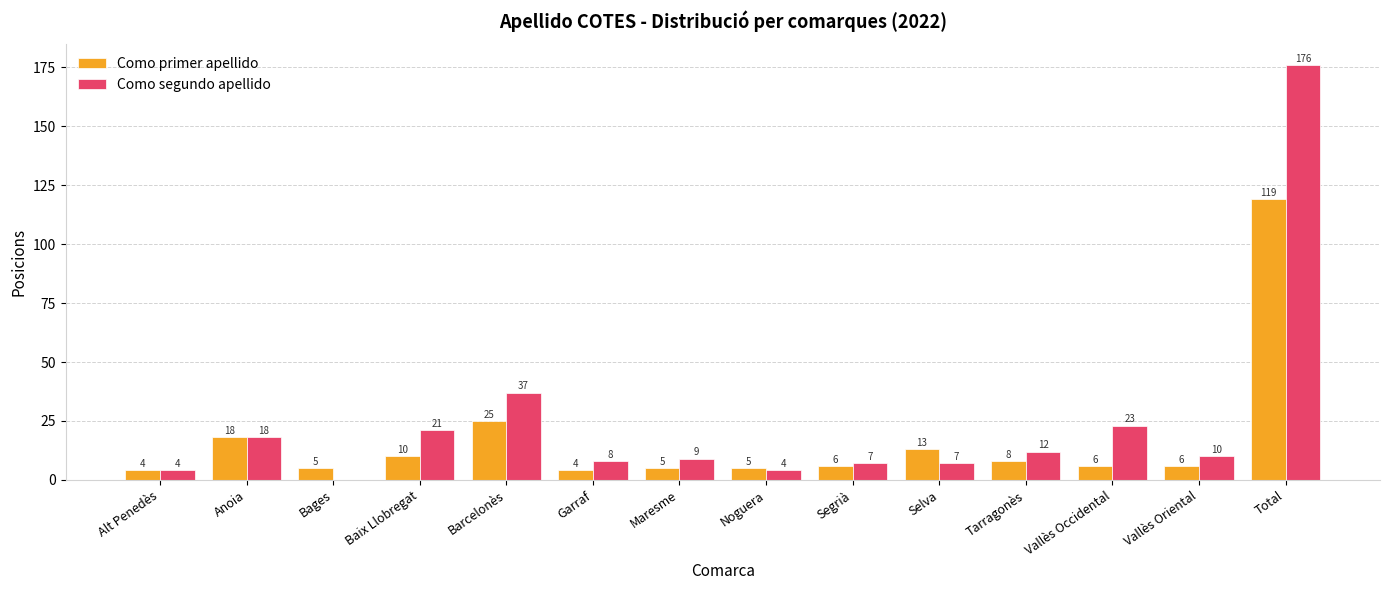

Where is Como primer apellido nearest to the value 61?

Barcelonès